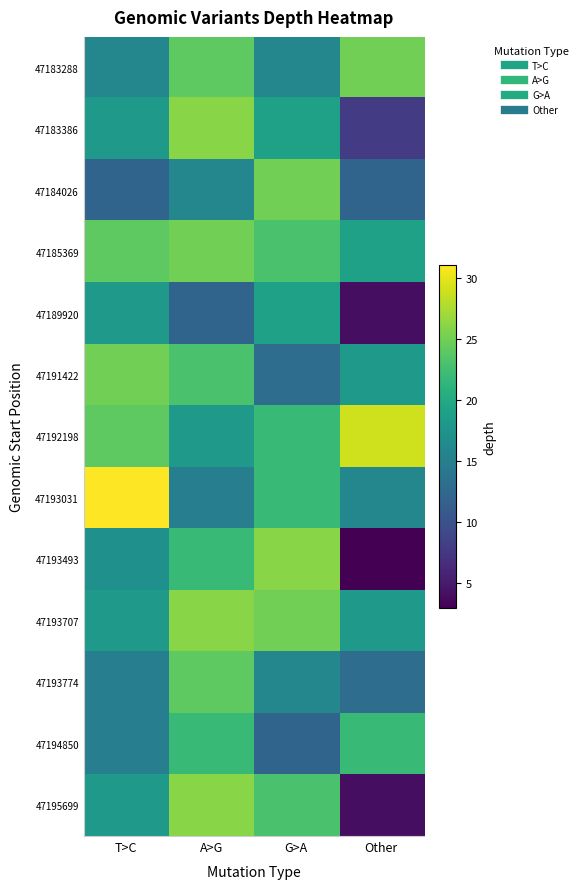

Rank the series at G>A from lowest to highest value.

47194850, 47191422, 47183288, 47193774, 47183386, 47189920, 47192198, 47193031, 47185369, 47195699, 47184026, 47193707, 47193493